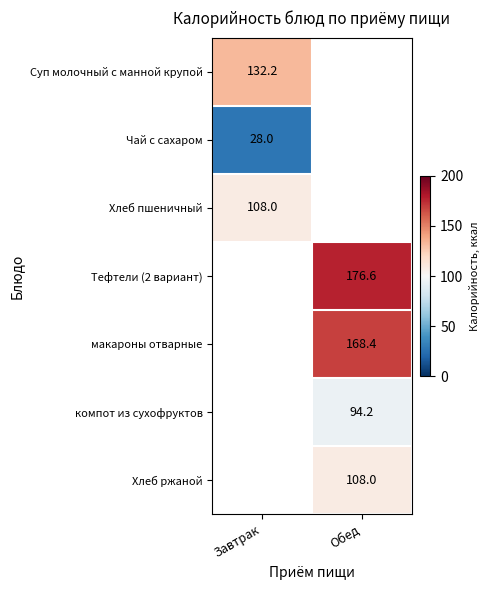

What is the smallest value displayed?

28.0